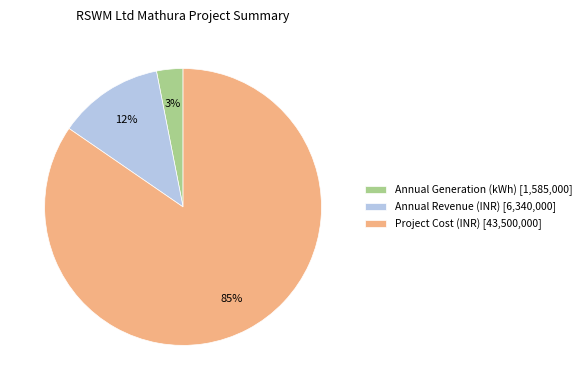

Rank the categories by value from lowest to highest.

Annual Generation (kWh) [1,585,000], Annual Revenue (INR) [6,340,000], Project Cost (INR) [43,500,000]